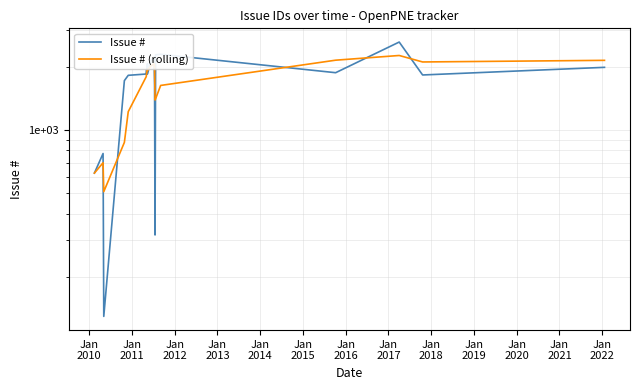

True or false: Issue # (rolling) has more than 0 points higher than both neighbors.

True